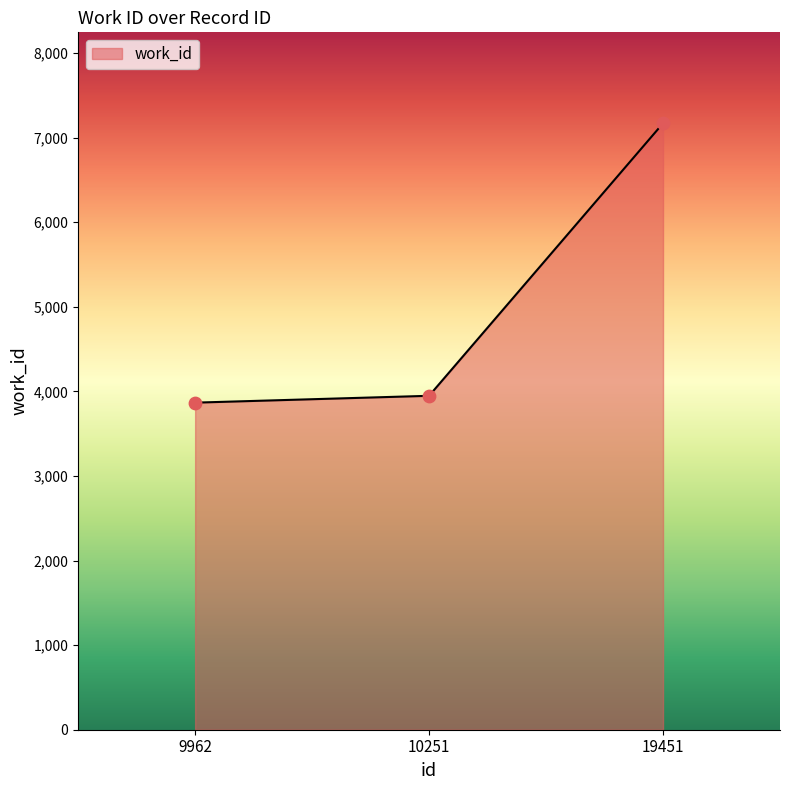

Approximately how many times larger is the value at 9962 compared to 19451?

0.5